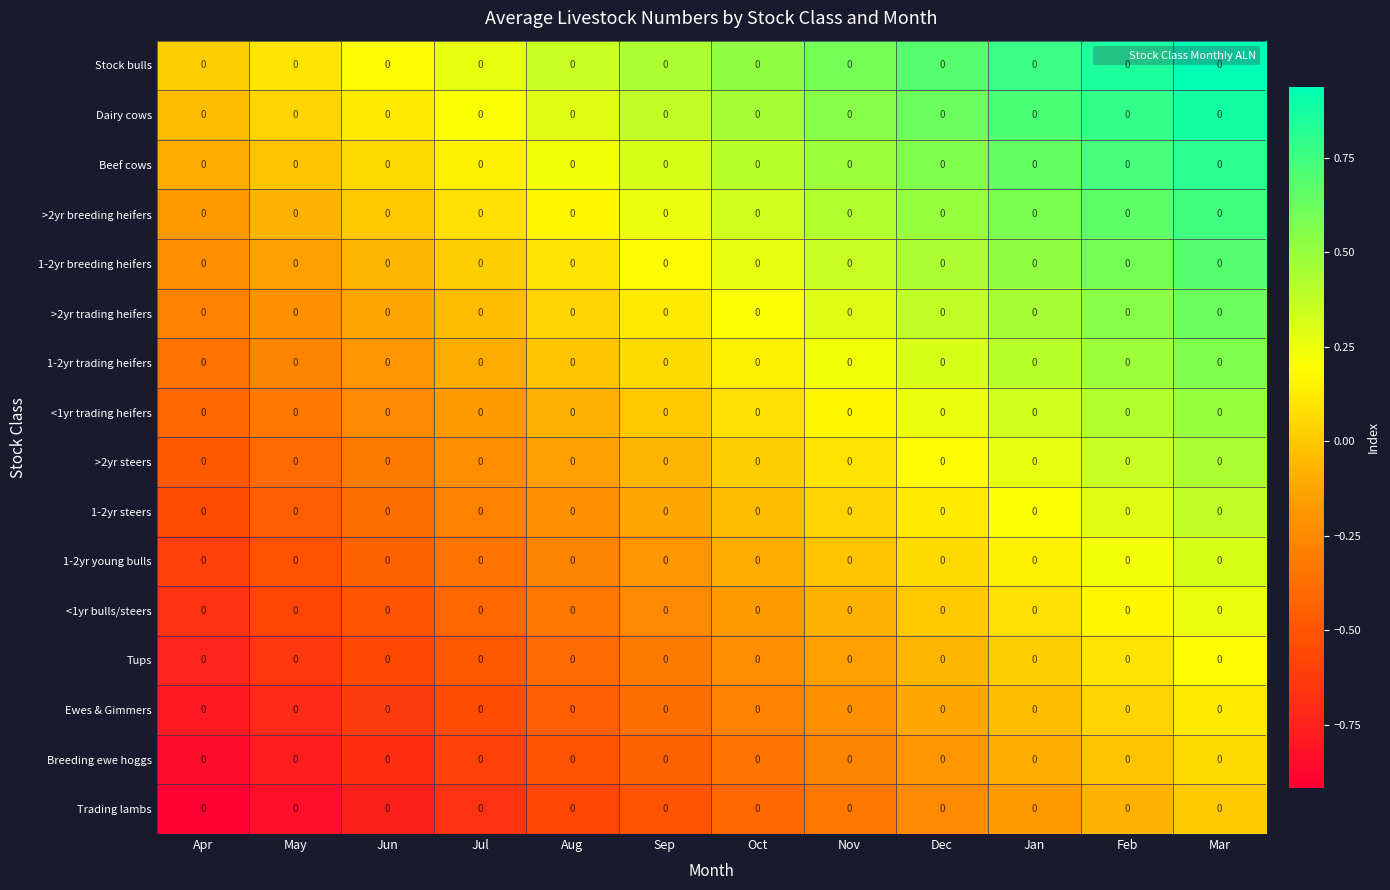

Which has a higher value, Dec or Aug?

Dec